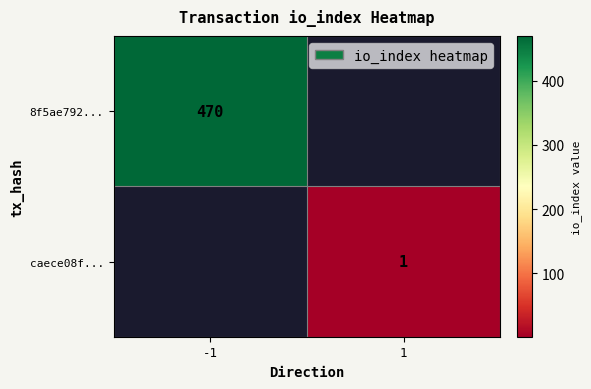

True or false: 8f5ae792... has a value of 620 at -1.

False